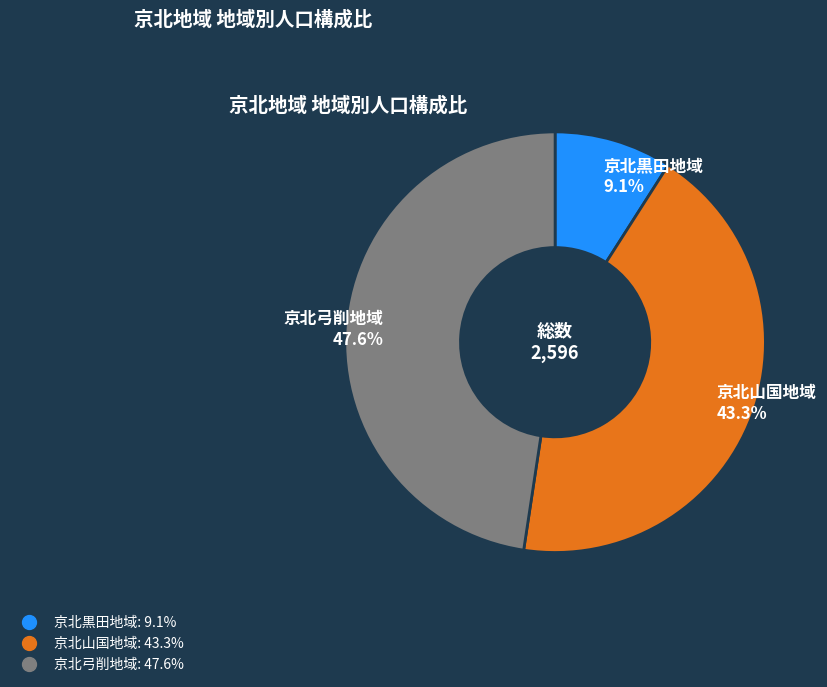

Is there a majority slice in this chart?

No